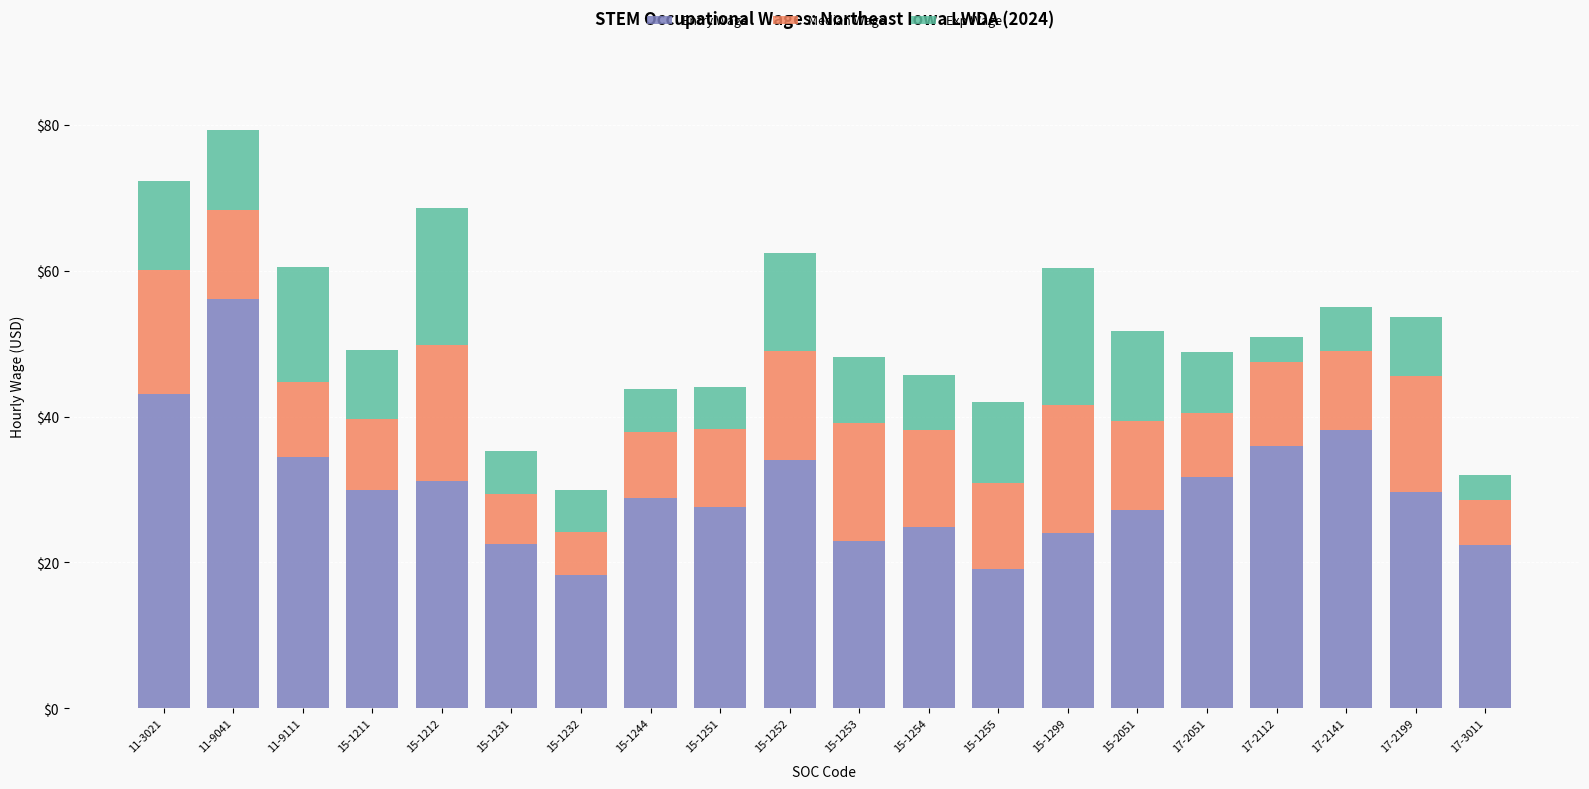

The value of Entry Wage at 11-9111 is 34.5. True or false?

True